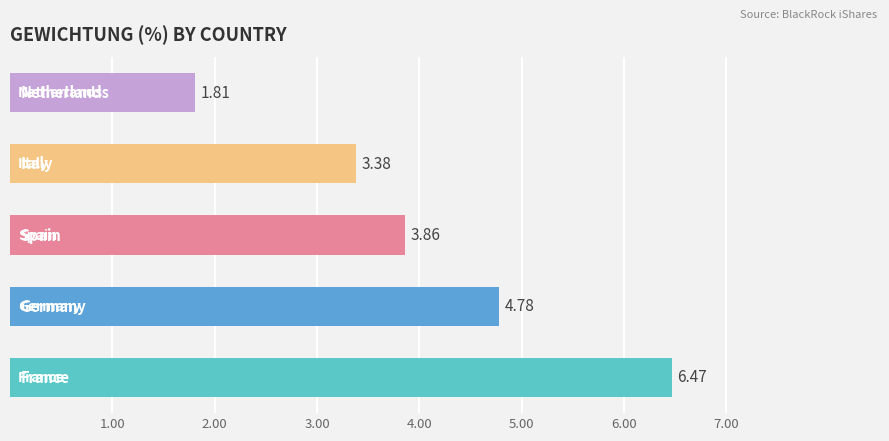

Which has a higher value, France or Spain?

France